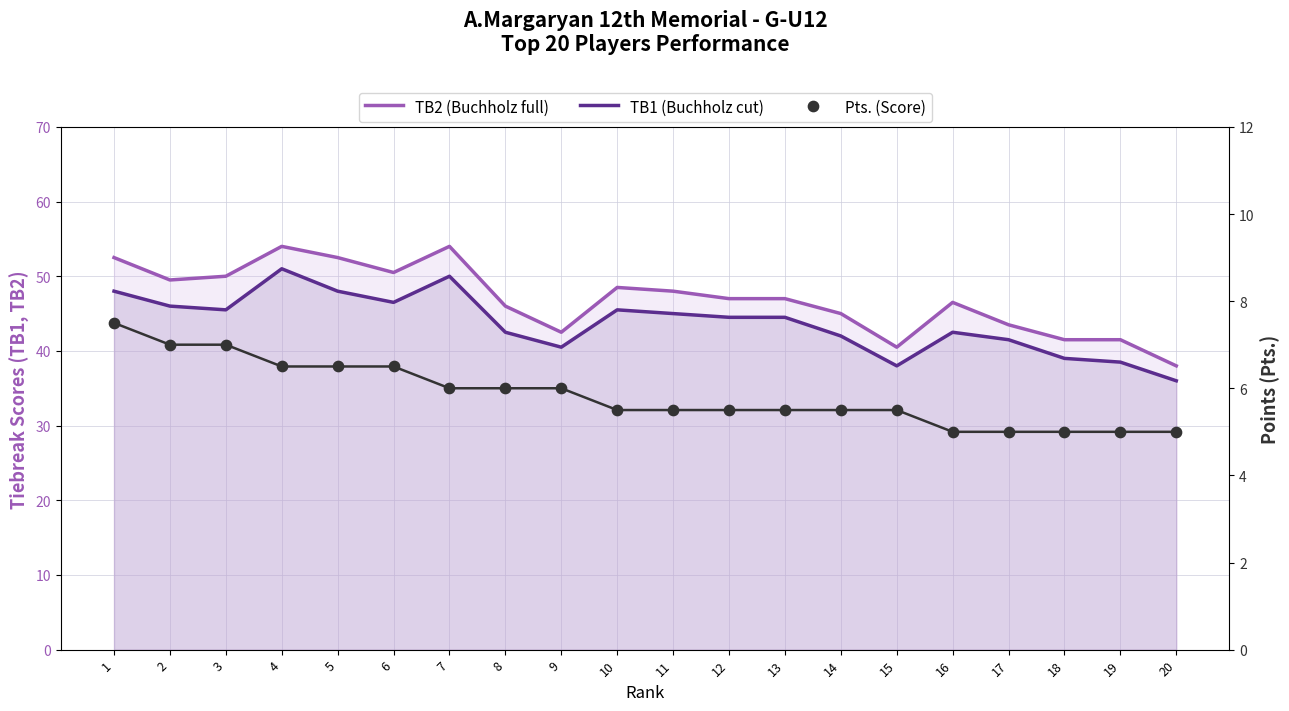

At which category is the sum across all series the highest?

4